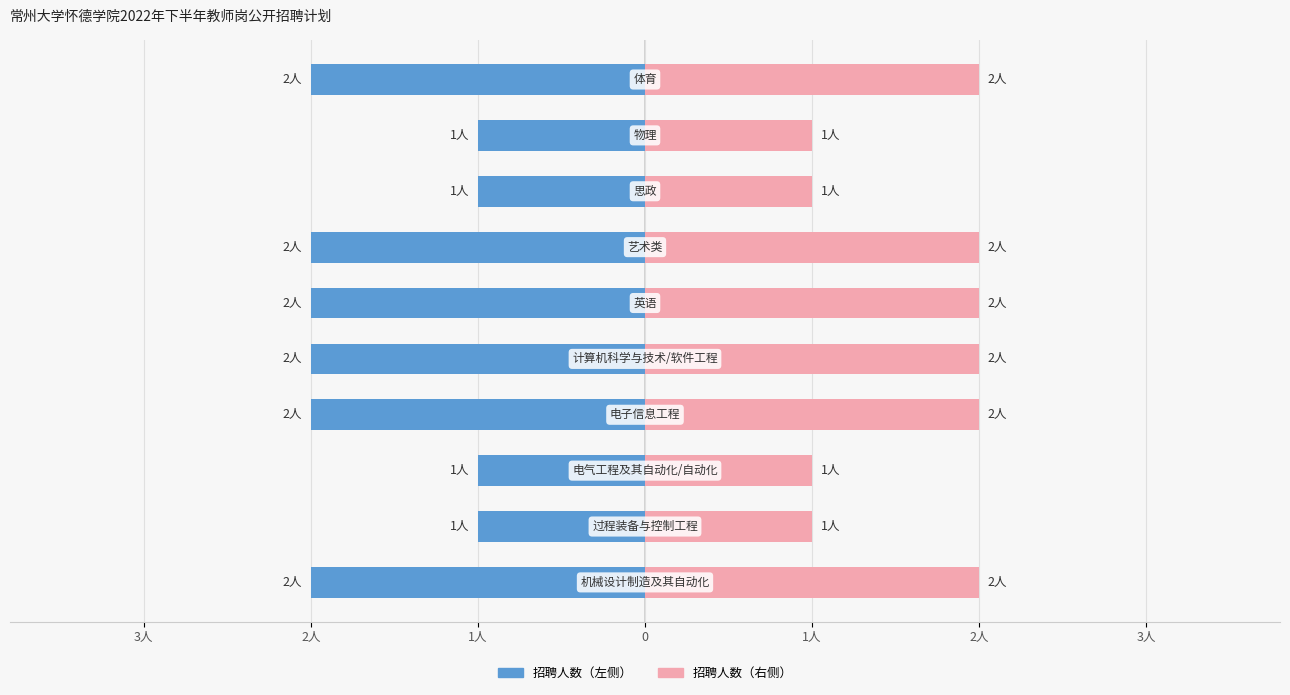

The chart shows a value of 1 at 电气工程及其自动化/自动化. True or false?

True